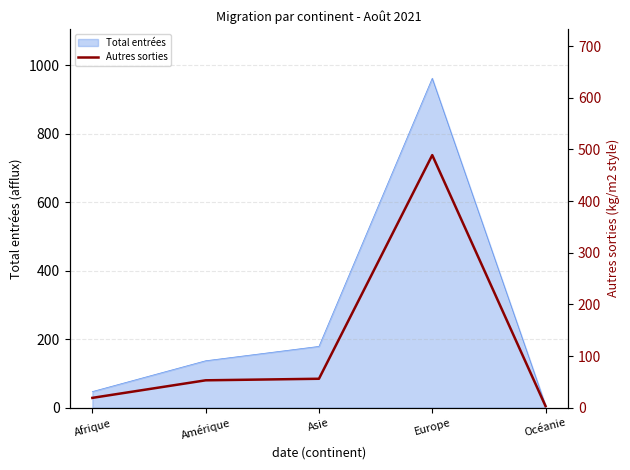

True or false: the data shows 70 at Amérique.

False